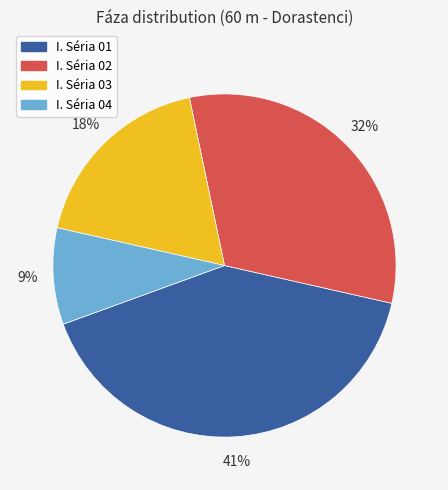

Count the number of slices in the pie.

4